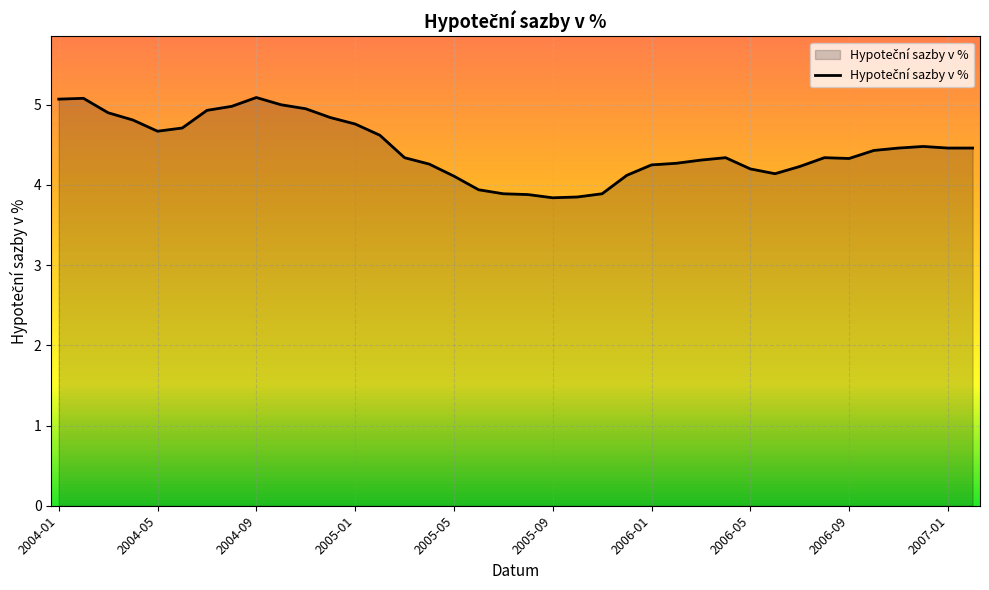

How many lines are shown in the chart?

1